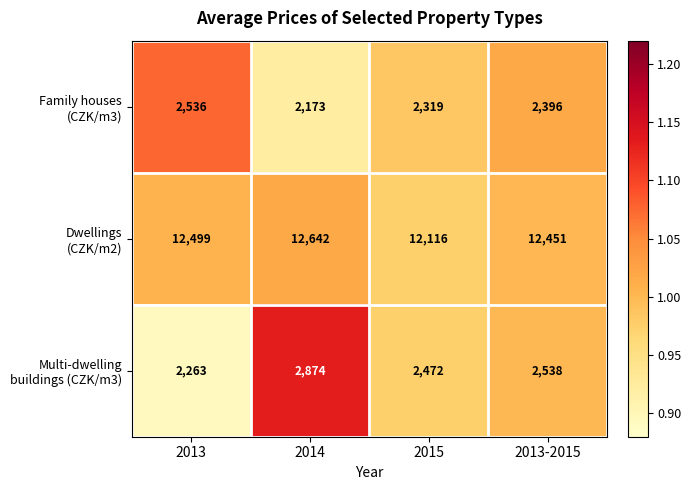

What is the maximum value shown in the chart?

12642